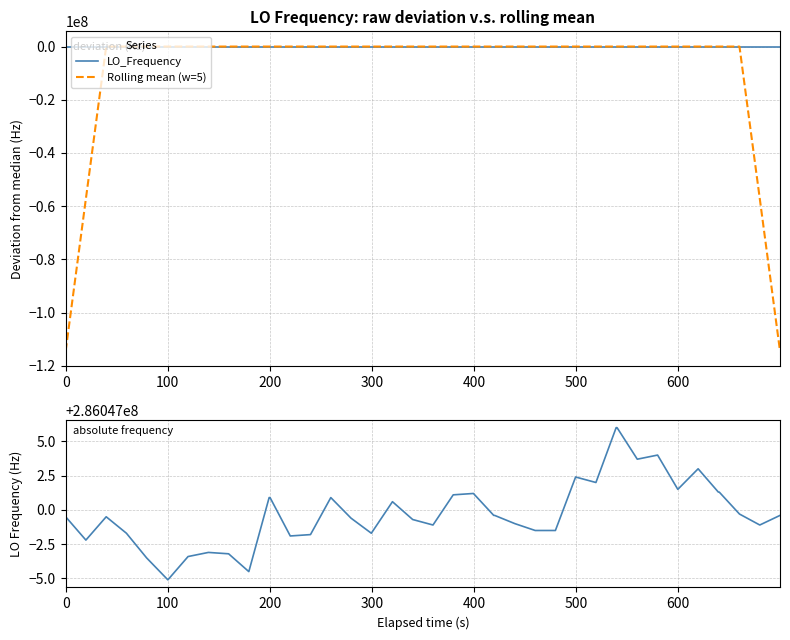

What is the lowest value of the LO_Frequency series?

286046994.9